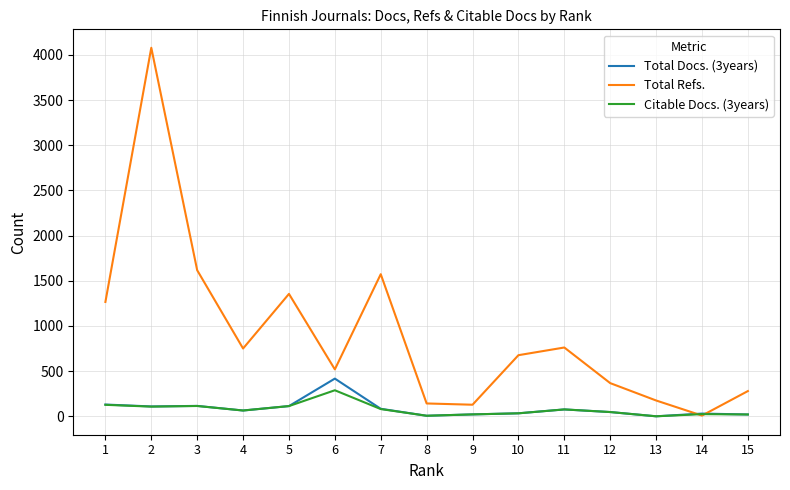

Which series has the largest total across all categories?

Total Refs.